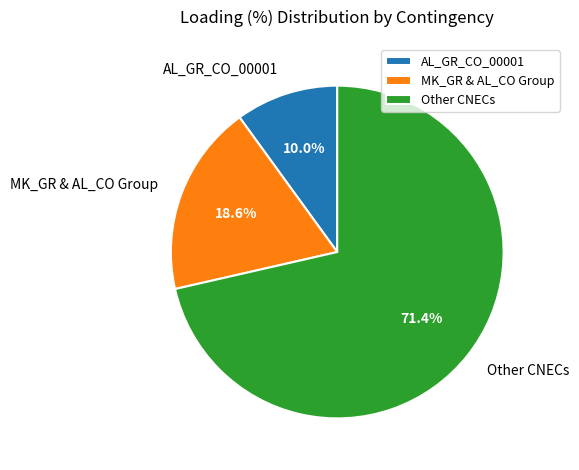

How many segments does this pie chart have?

3